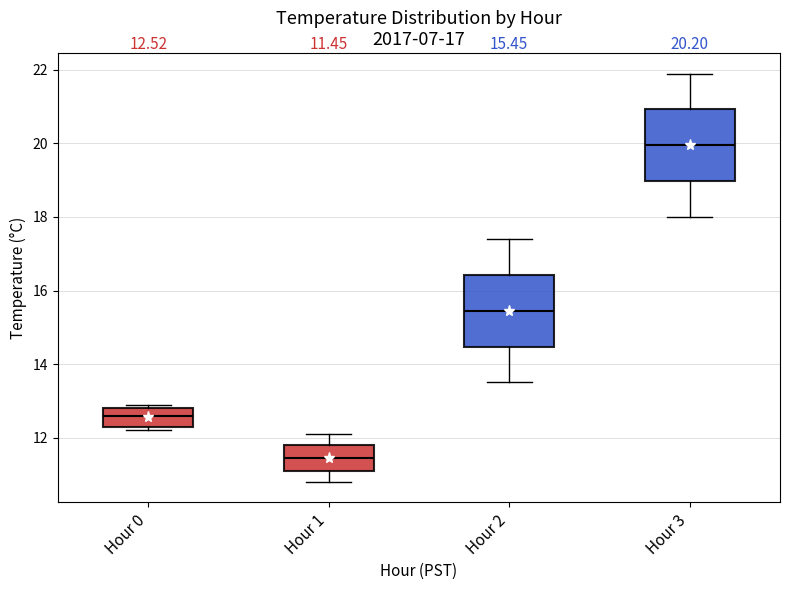

Which box's median line is the lowest?

Hour 1